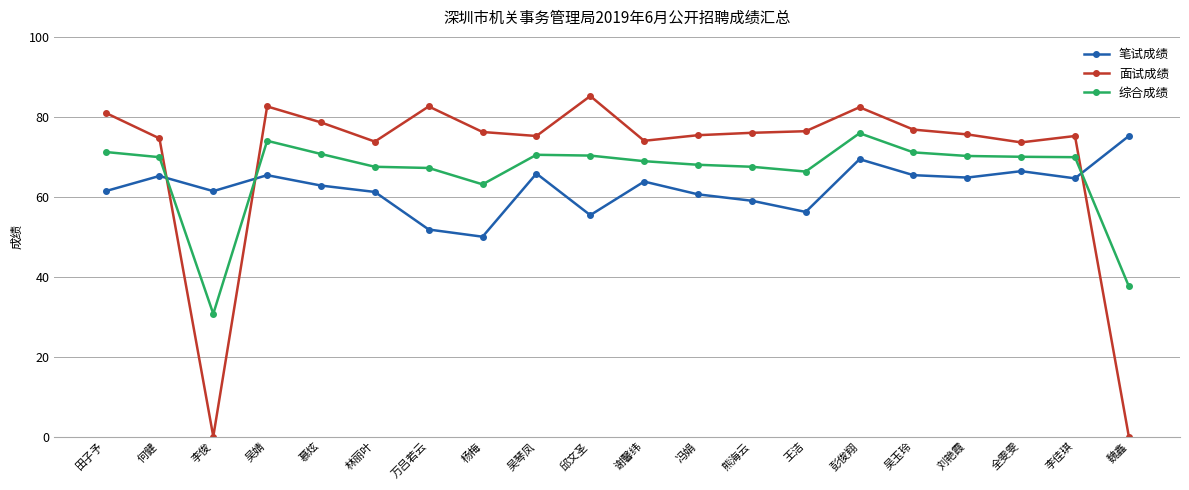

The value of 面试成绩 at 杨梅 is 76.2. True or false?

True